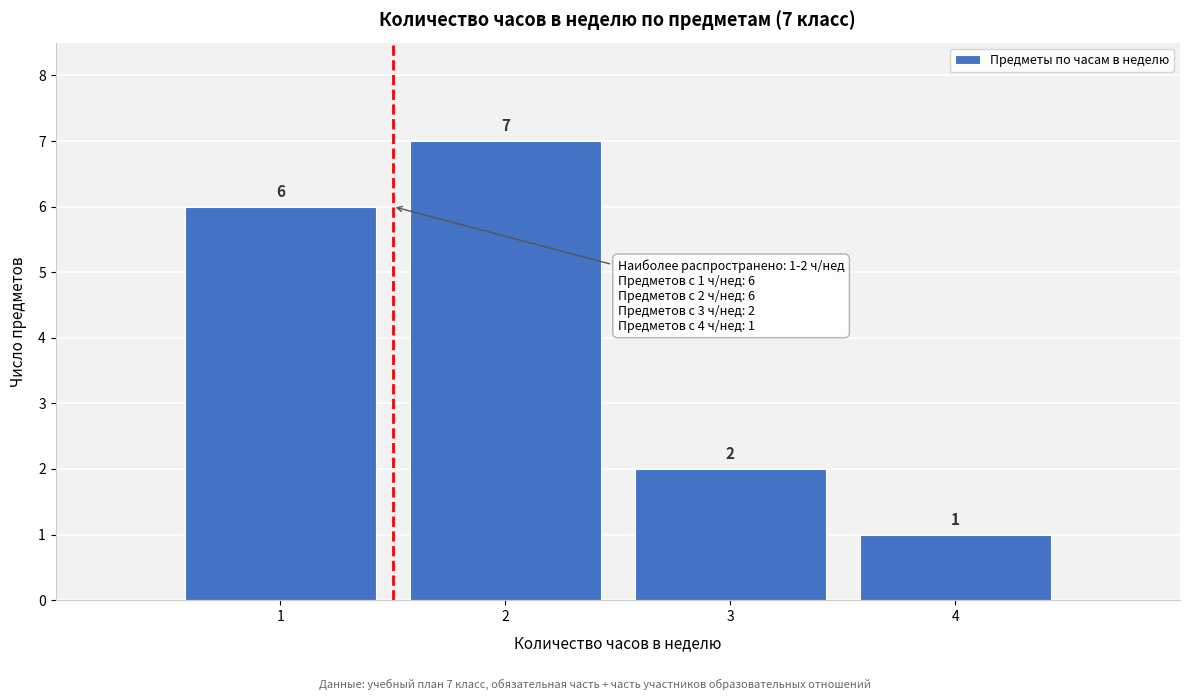

Over which range of the x-axis is the bar tallest?

1.5 to 2.5